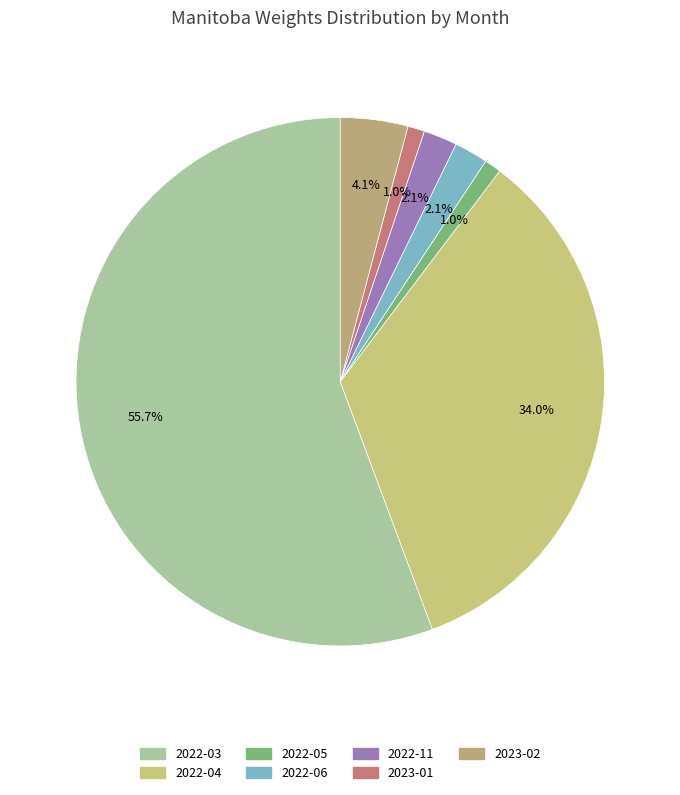

How many segments does this pie chart have?

7